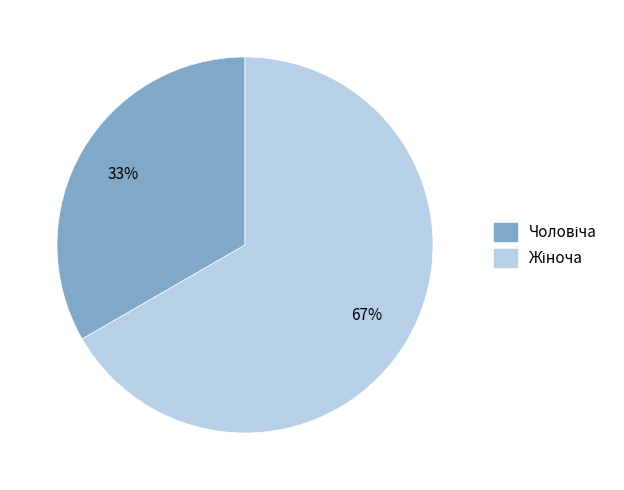

To the nearest percent, what is the average slice percentage?

50%